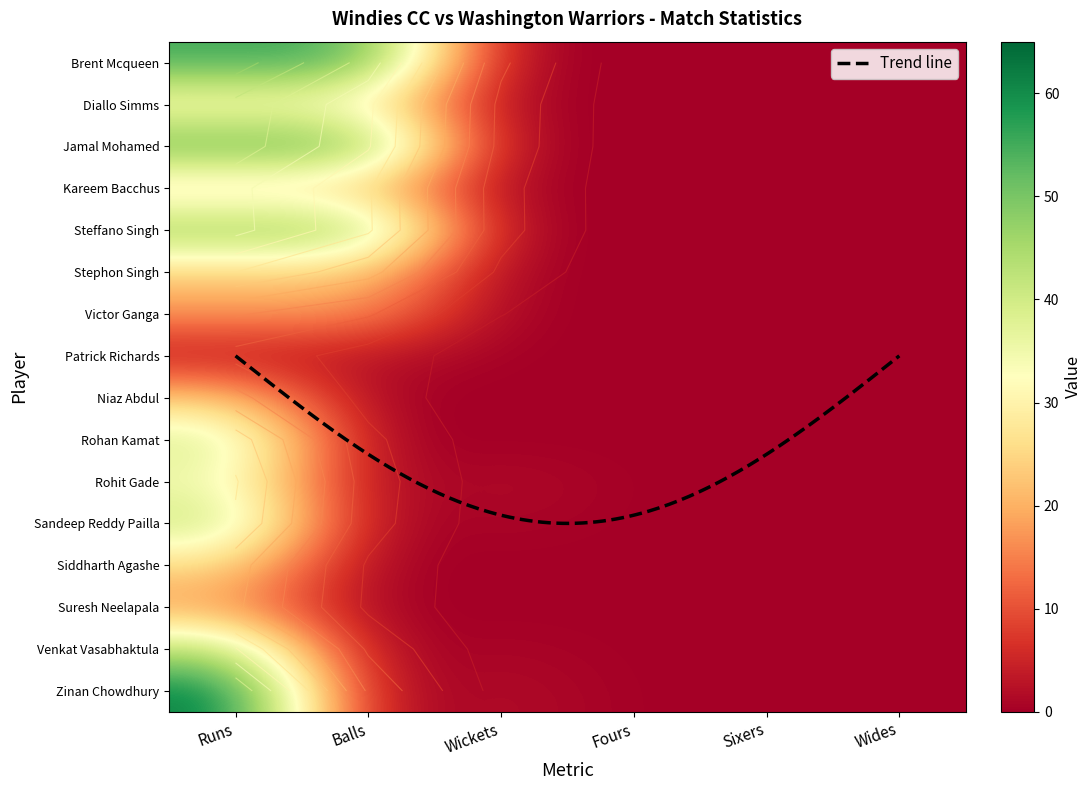

Between Runs and Wides, which is larger?

Runs